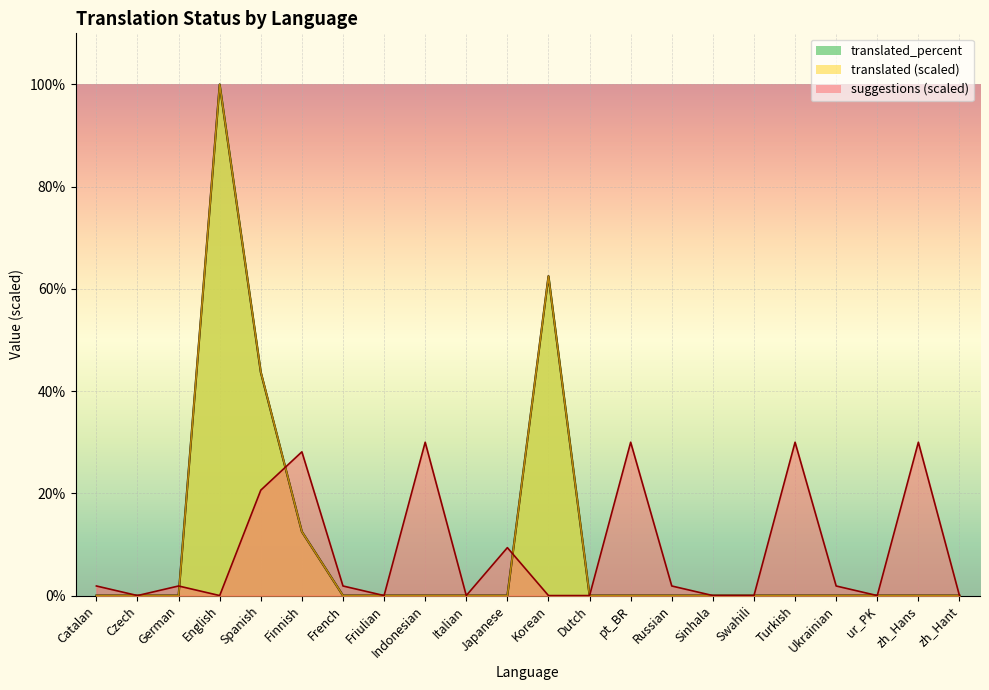

True or false: translated_percent and translated intersect in this chart.

False